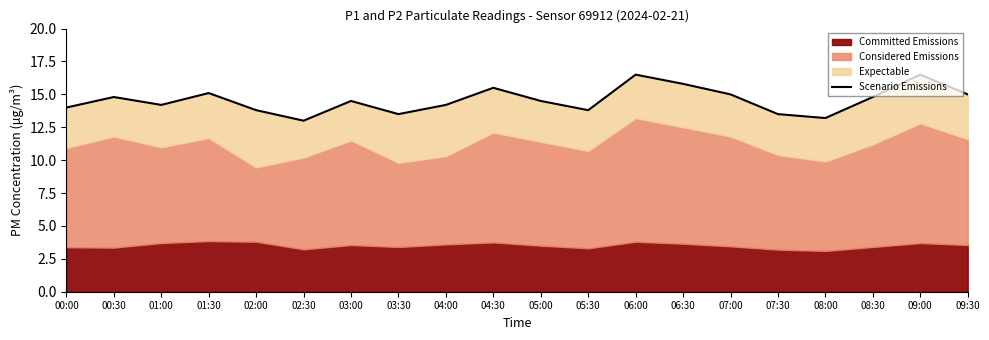

Which label corresponds to the smallest value in the chart?

02:30